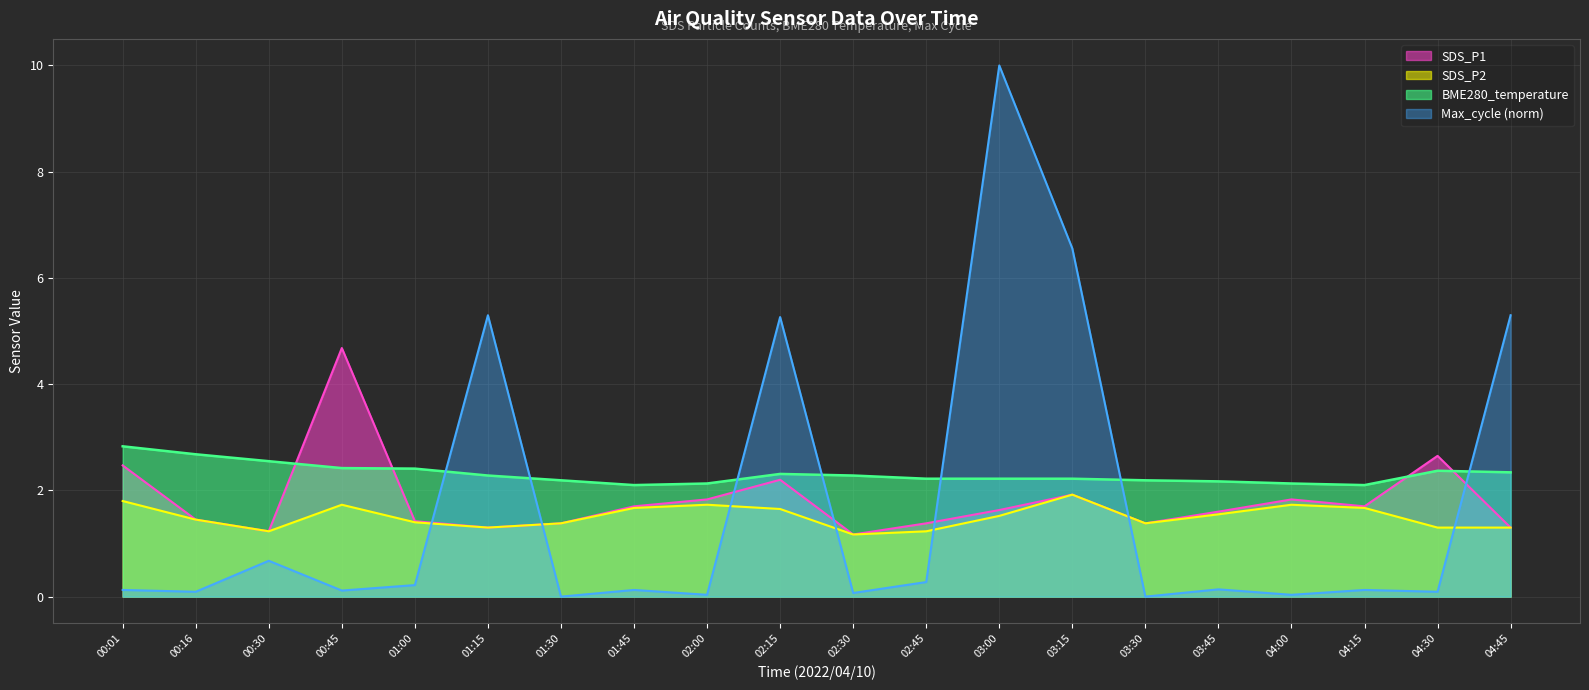

What is the difference between the maximum and minimum values in the BME280_temperature series?

0.7